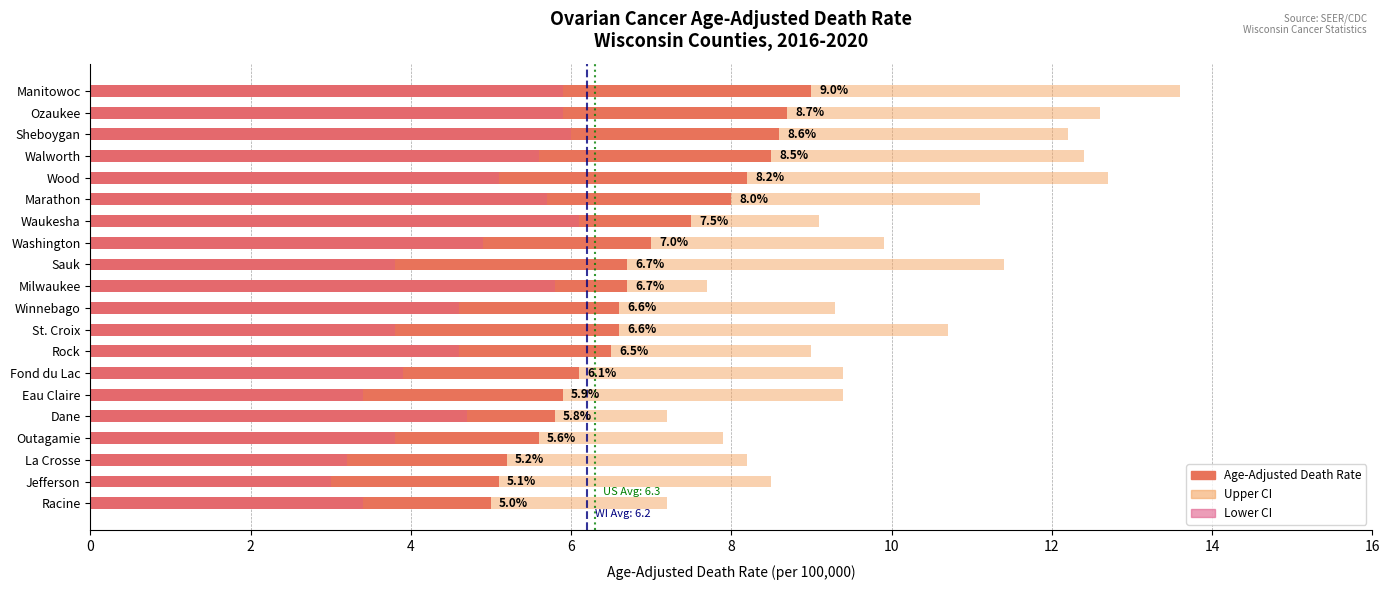

At how many categories does at least one series exceed 13?

1